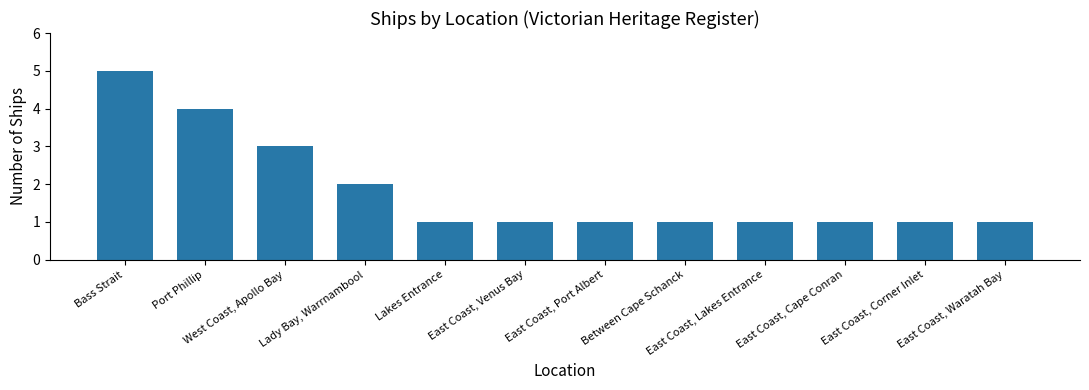

What position from the right is East Coast, Lakes Entrance?

4